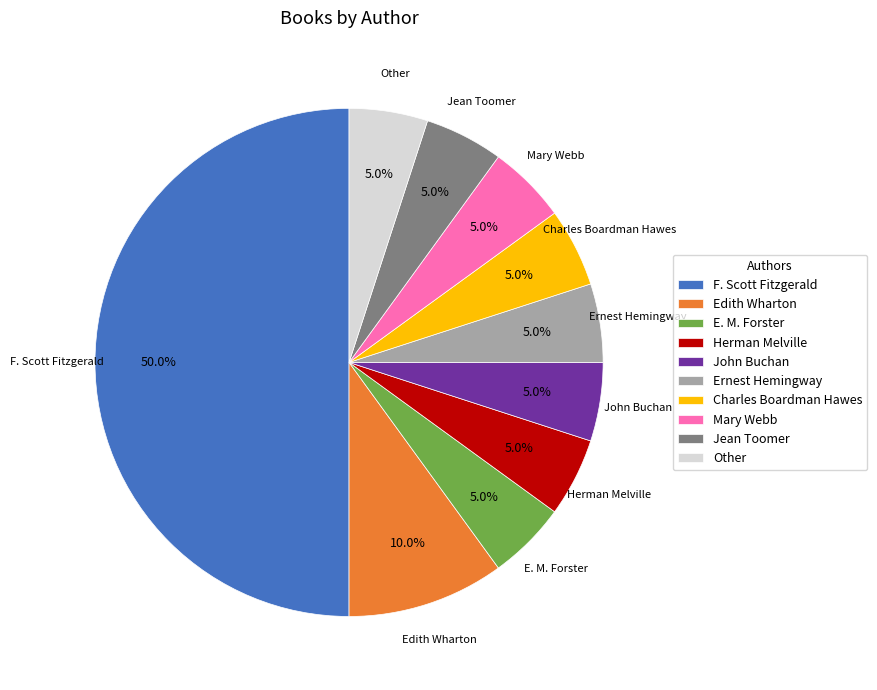

How many segments does this pie chart have?

10